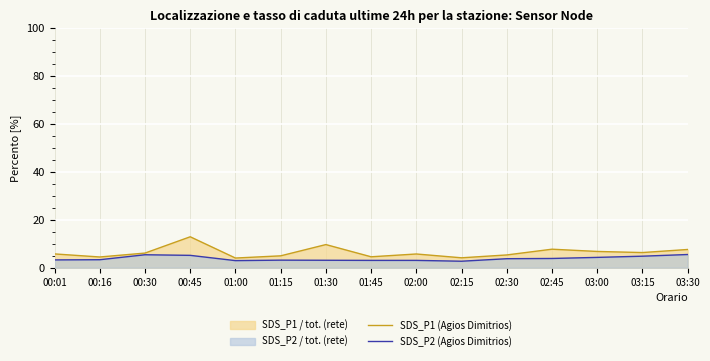

Where is the first local maximum for SDS_P2 (Agios Dimitrios)?

00:30